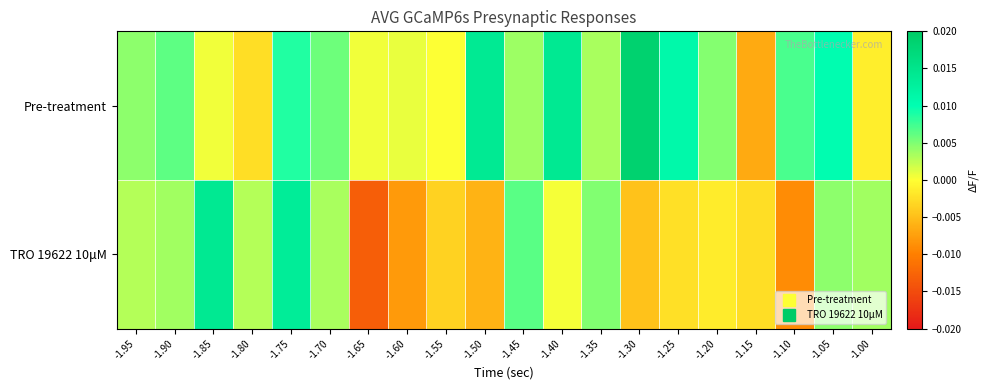

Reading left to right, list all the values displayed in this chart.

Pre-treatment: -1.95=0.0	-1.90=0.0	-1.85=0.0	-1.80=-0.0	-1.75=0.0	-1.70=0.0	-1.65=0.0	-1.60=0.0	-1.55=0.0	-1.50=0.0	-1.45=0.0	-1.40=0.0	-1.35=0.0	-1.30=0.0	-1.25=0.0	-1.20=0.0	-1.15=-0.0	-1.10=0.0	-1.05=0.0	-1.00=-0.0
TRO 19622 10μM: -1.95=0.0	-1.90=0.0	-1.85=0.0	-1.80=0.0	-1.75=0.0	-1.70=0.0	-1.65=-0.0	-1.60=-0.0	-1.55=-0.0	-1.50=-0.0	-1.45=0.0	-1.40=0.0	-1.35=0.0	-1.30=-0.0	-1.25=-0.0	-1.20=-0.0	-1.15=-0.0	-1.10=-0.0	-1.05=0.0	-1.00=0.0